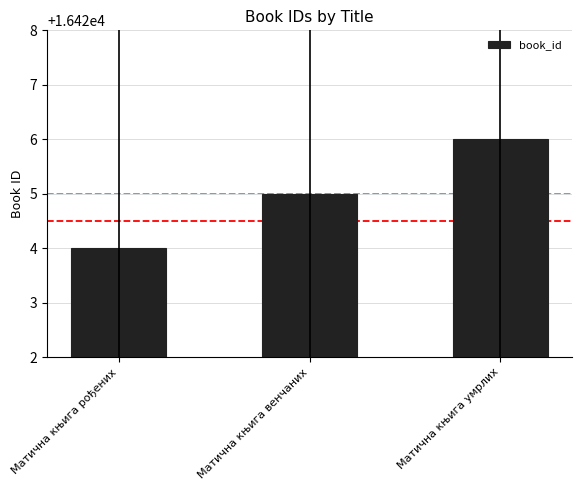

What is the label of the 2nd bar from the right?

Матична књига венчаних